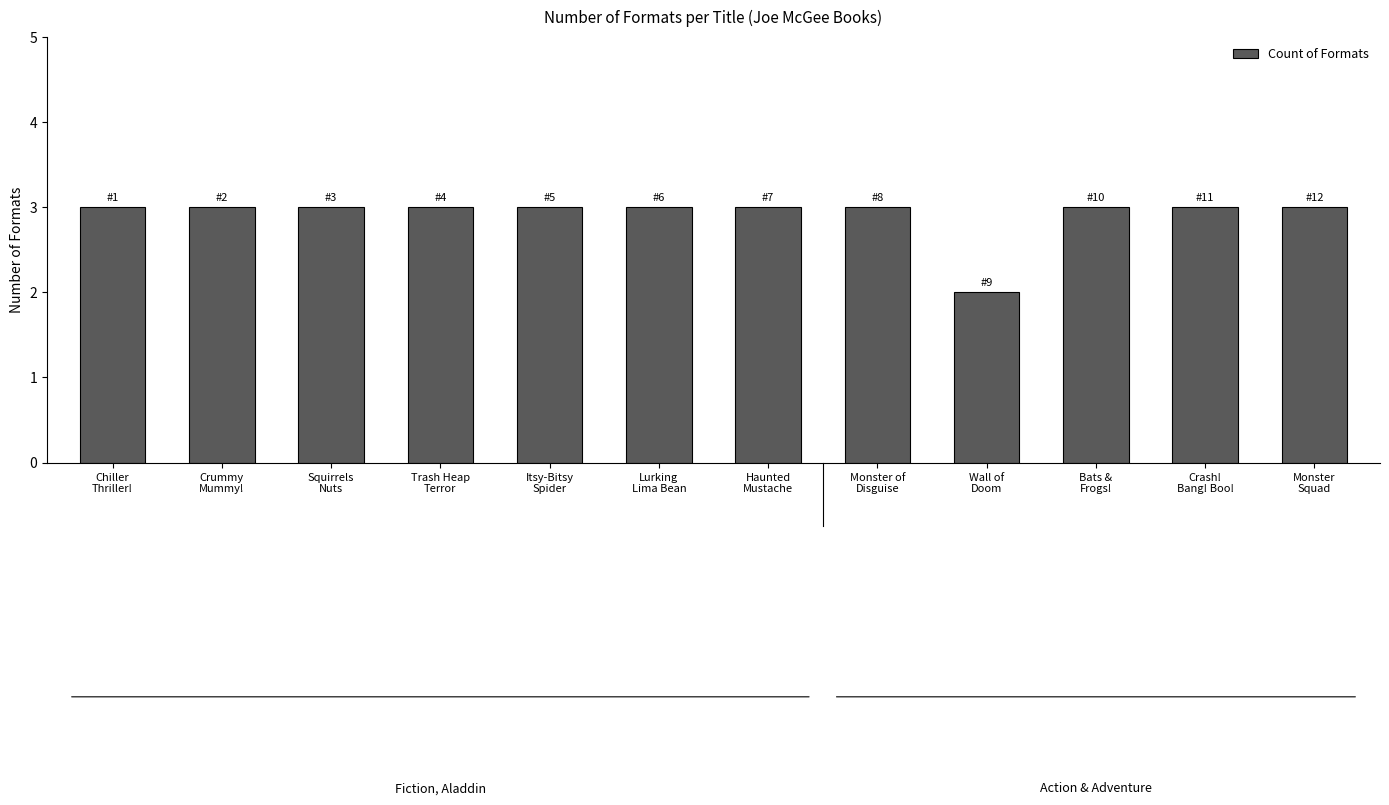

What is the greatest value displayed?

3